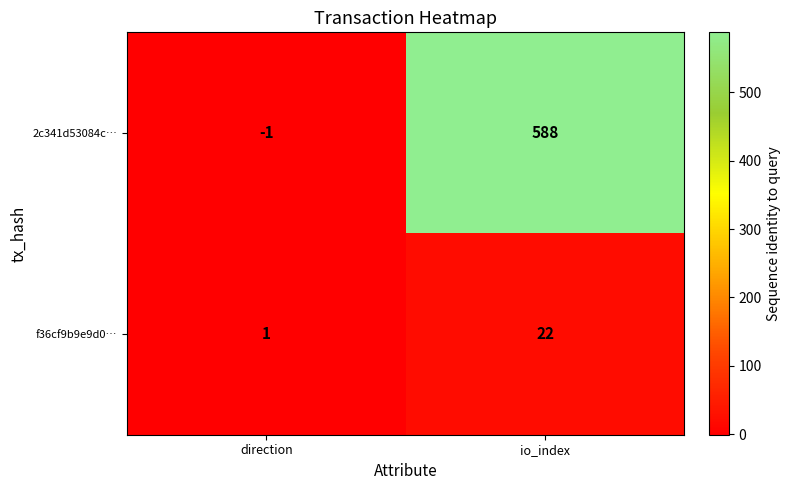

What is the sum of all f36cf9b9e9d0… values?

23